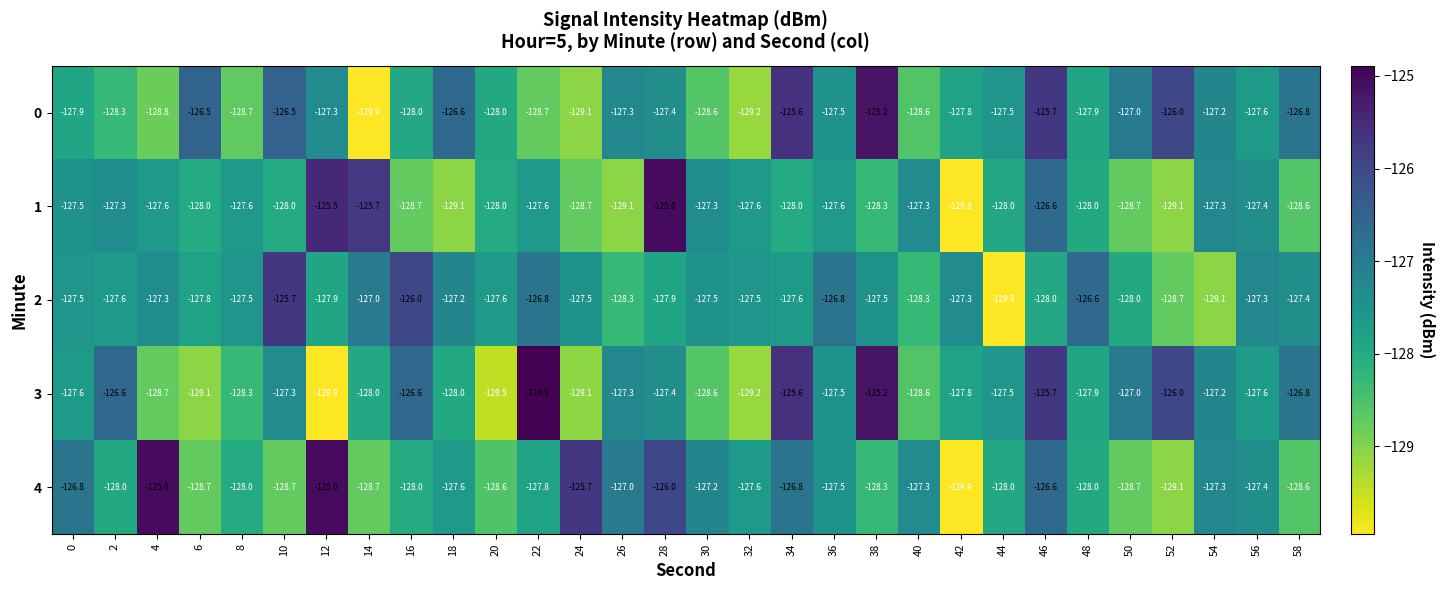

What is the smallest value displayed?

-129.9